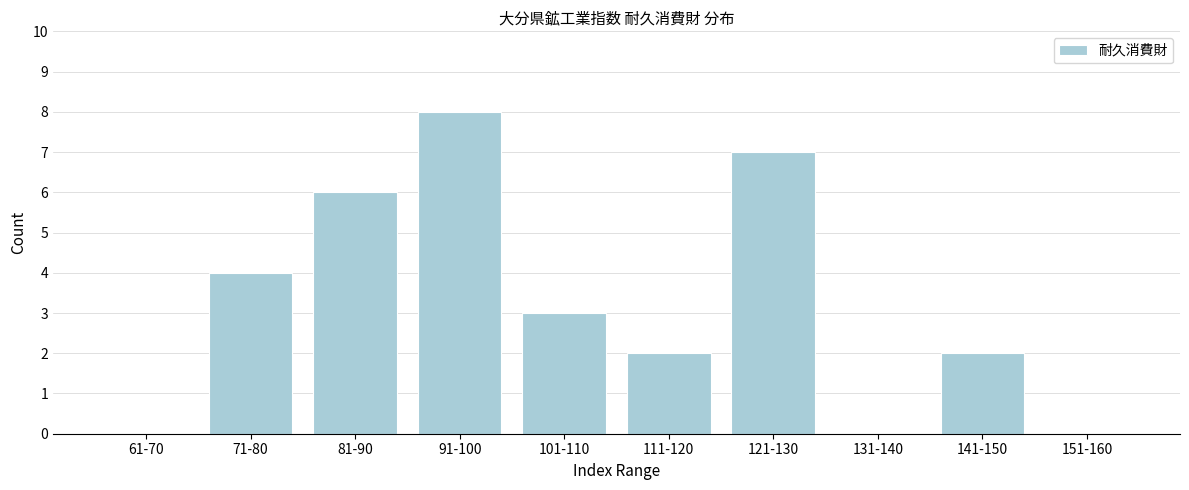

Reading left to right, list all the values displayed in this chart.

61-70=0	71-80=4	81-90=6	91-100=8	101-110=3	111-120=2	121-130=7	131-140=0	141-150=2	151-160=0